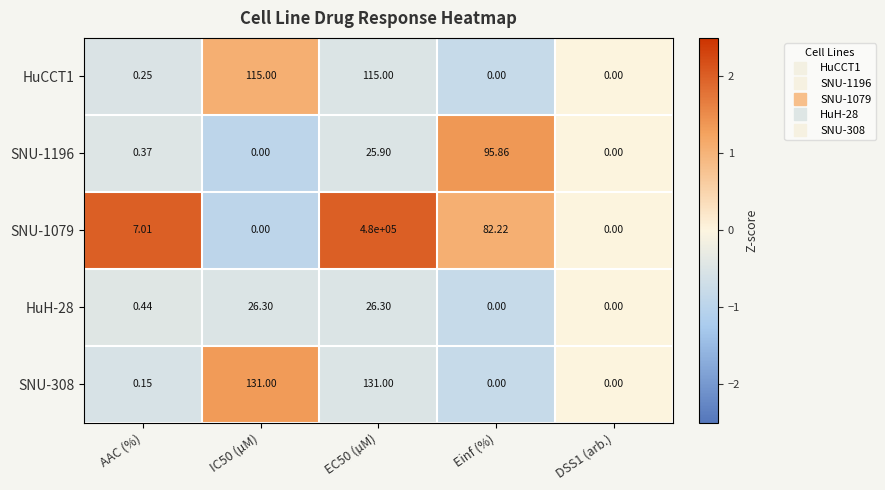

Count the number of categories in the chart.

5